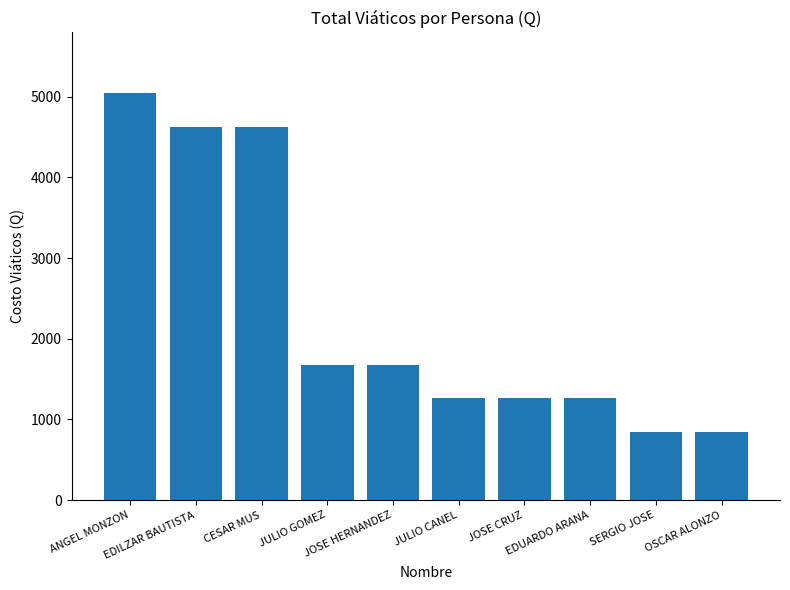

What is the smallest value displayed?

840